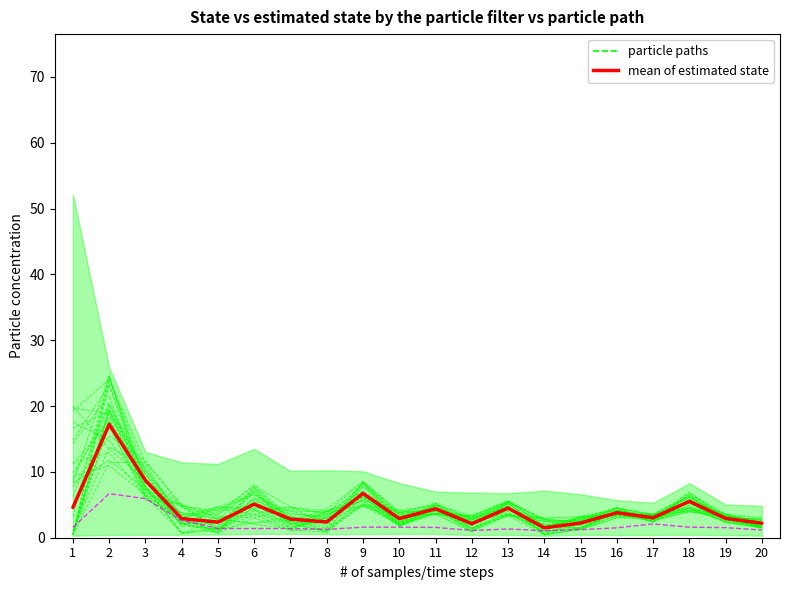

What is the sum of all mean of estimated state values?

88.0